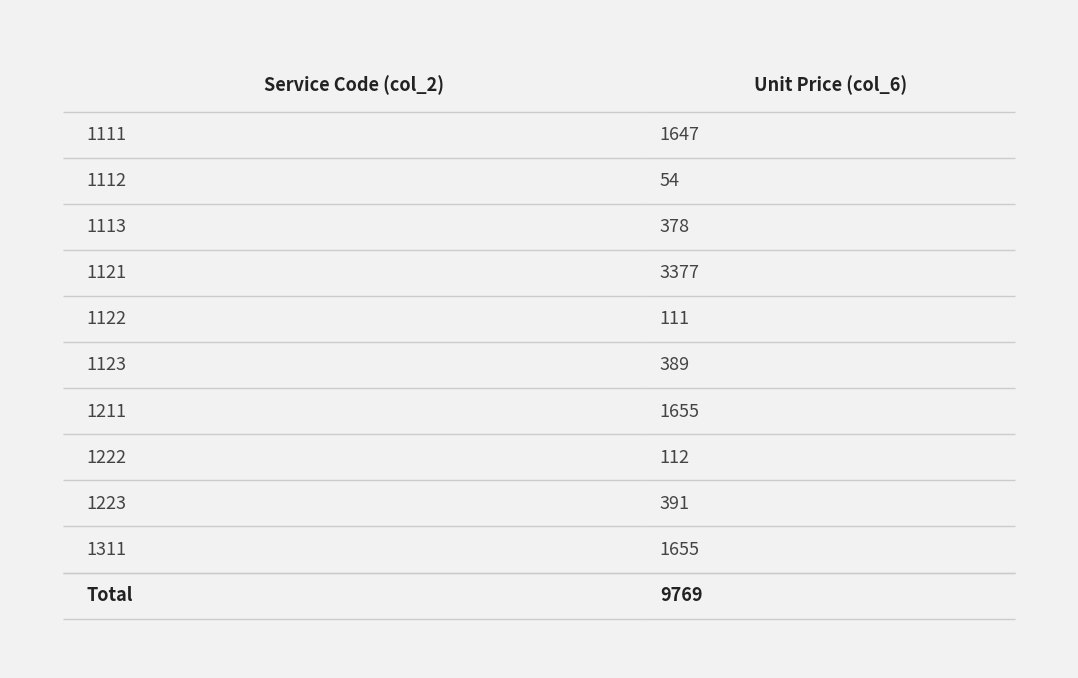

Between 1121 and 1111, which is larger?

1121